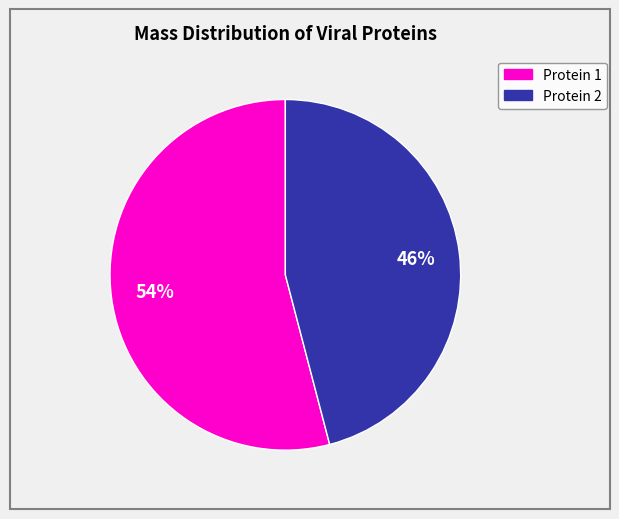

To the nearest percent, what is the difference between the largest and smallest slice percentages?

8%